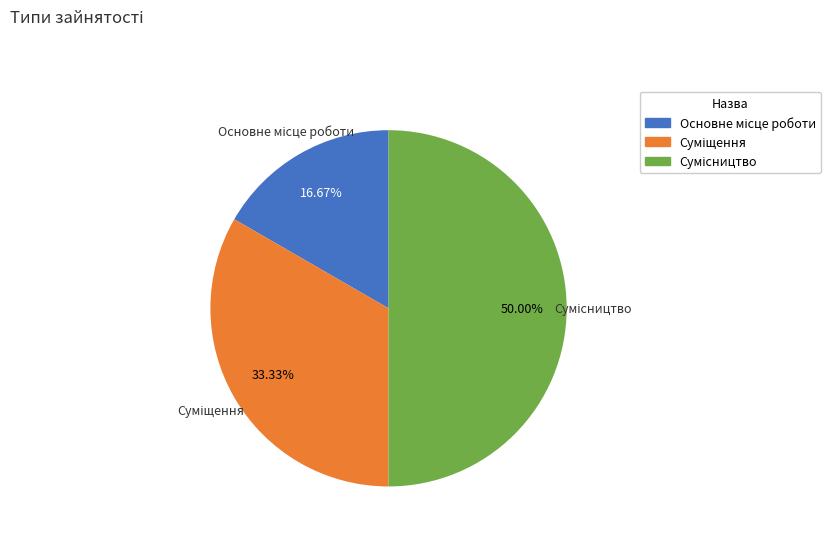

What is the largest slice in the pie chart?

Сумісництво